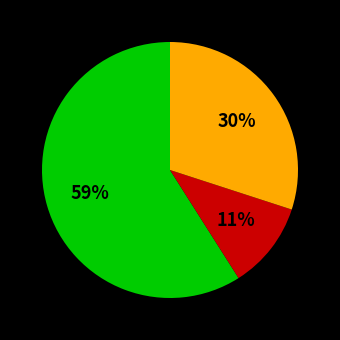

Is there a majority slice in this chart?

Yes